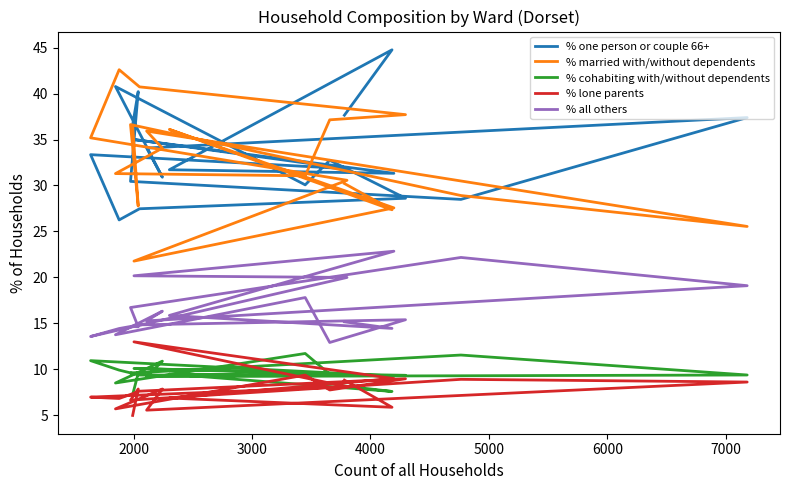

Is the value of % all others at 2000 greater than the value of % lone parents at 17?

Yes